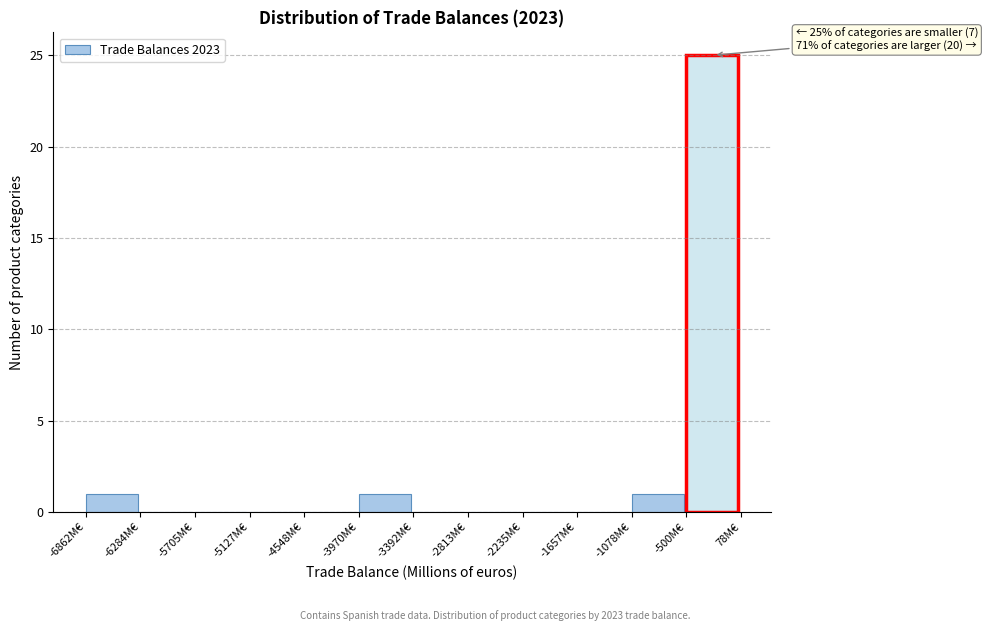

Which range on the x-axis has the tallest bar?

-500 to 100